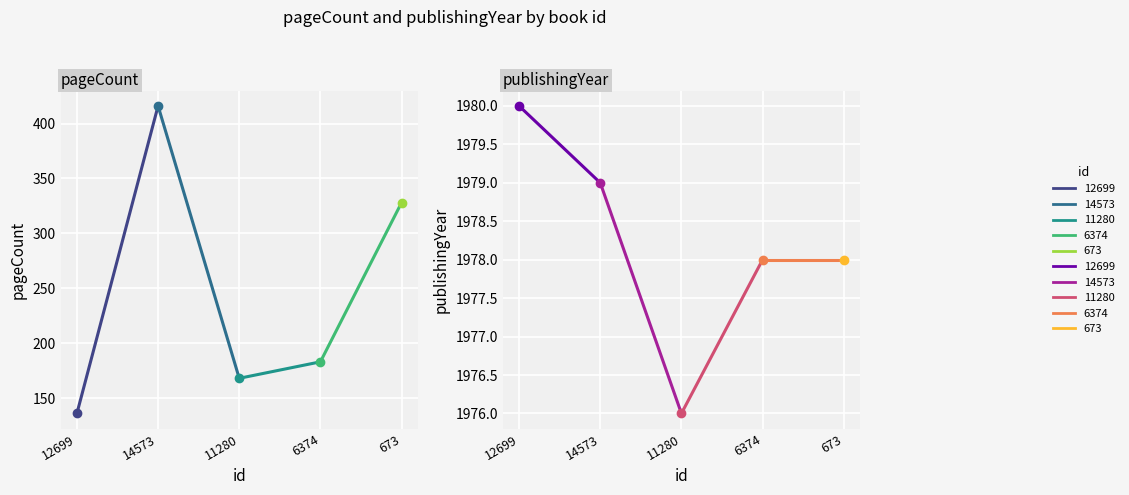

At 673, list the series in order from smallest to largest.

pageCount, publishingYear